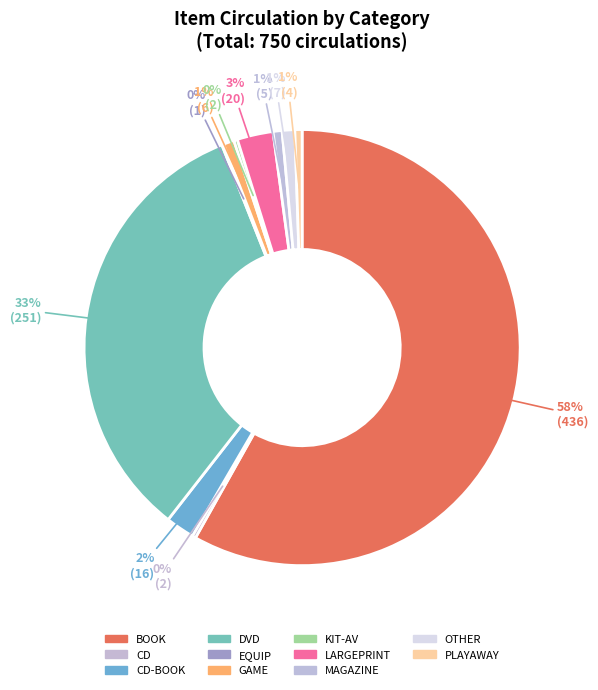

Which slice is the largest?

BOOK